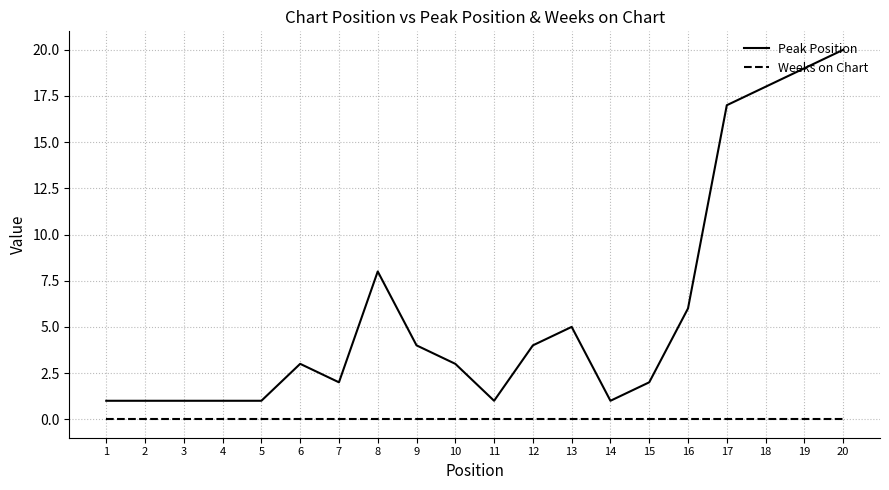

What is the difference between the Peak Position values at 5 and 20?

19